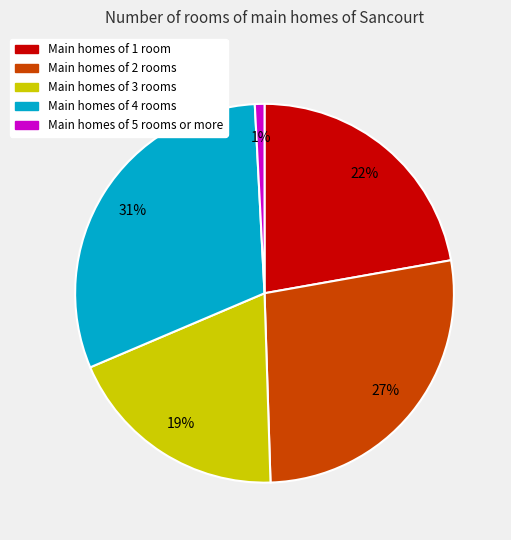

To the nearest percent, what is the average slice percentage?

20%